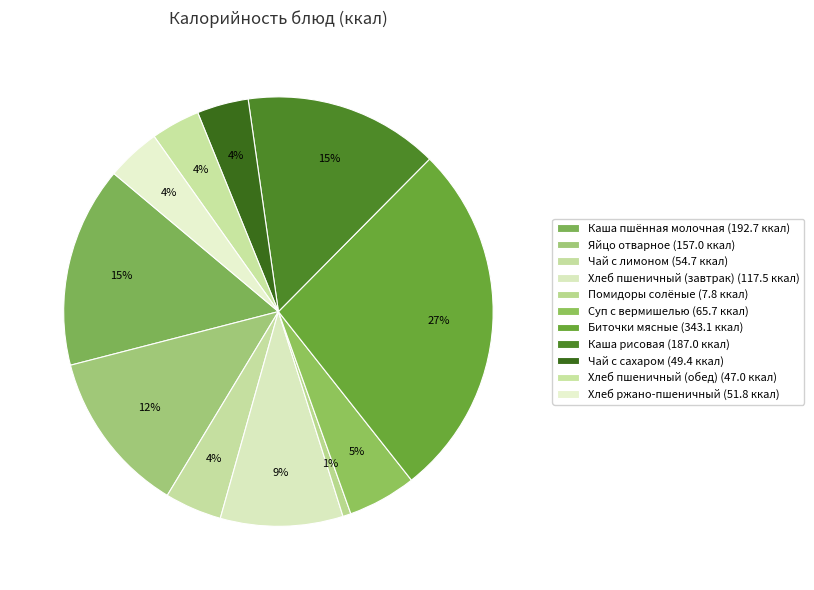

What is the smallest slice in the pie chart?

Помидоры солёные